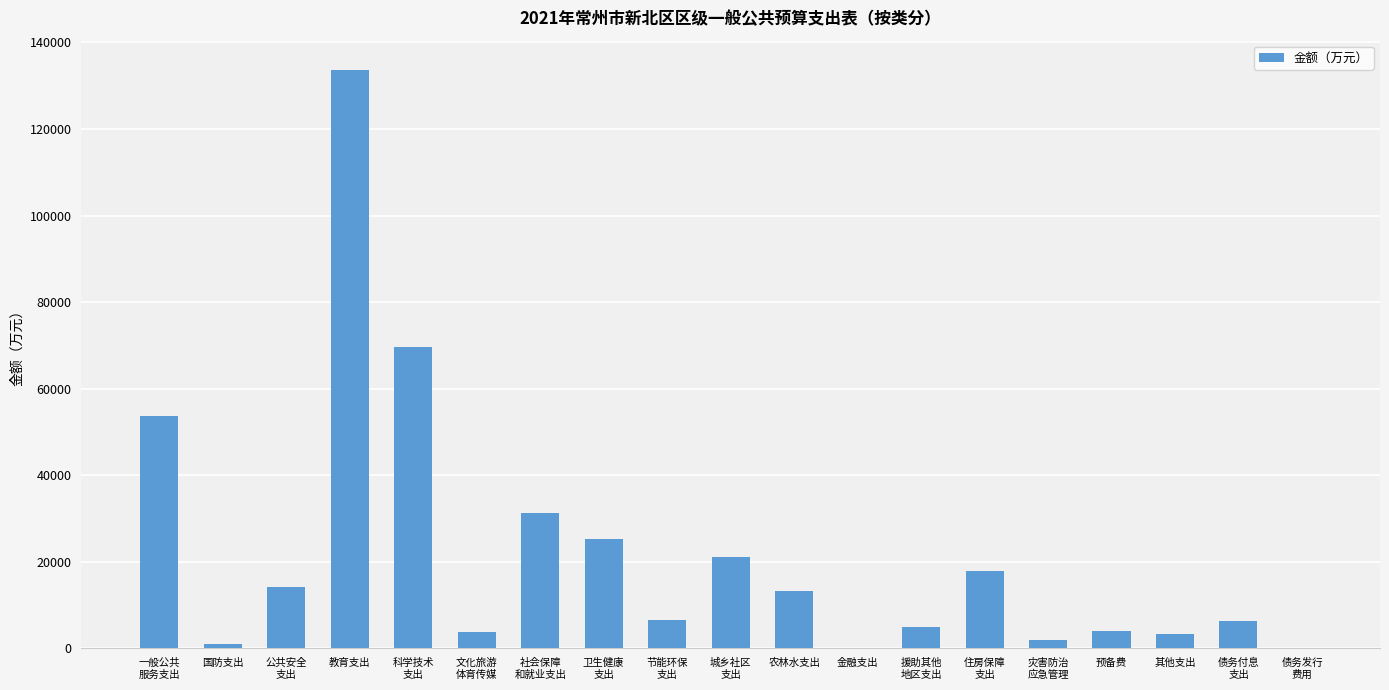

What is the maximum value shown in the chart?

133733.7